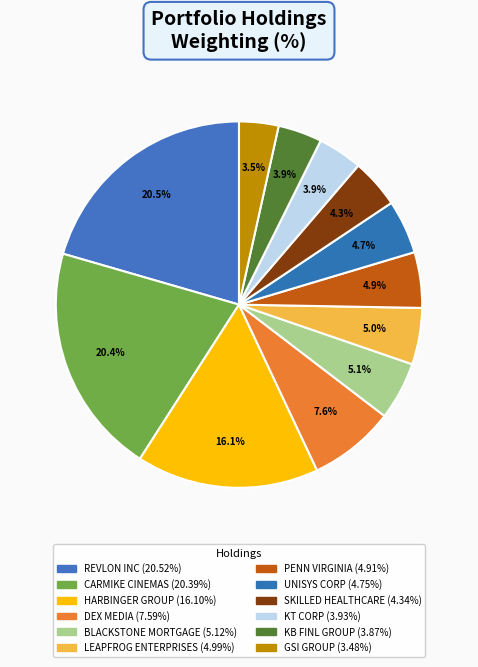

How many slices are in this pie chart?

12